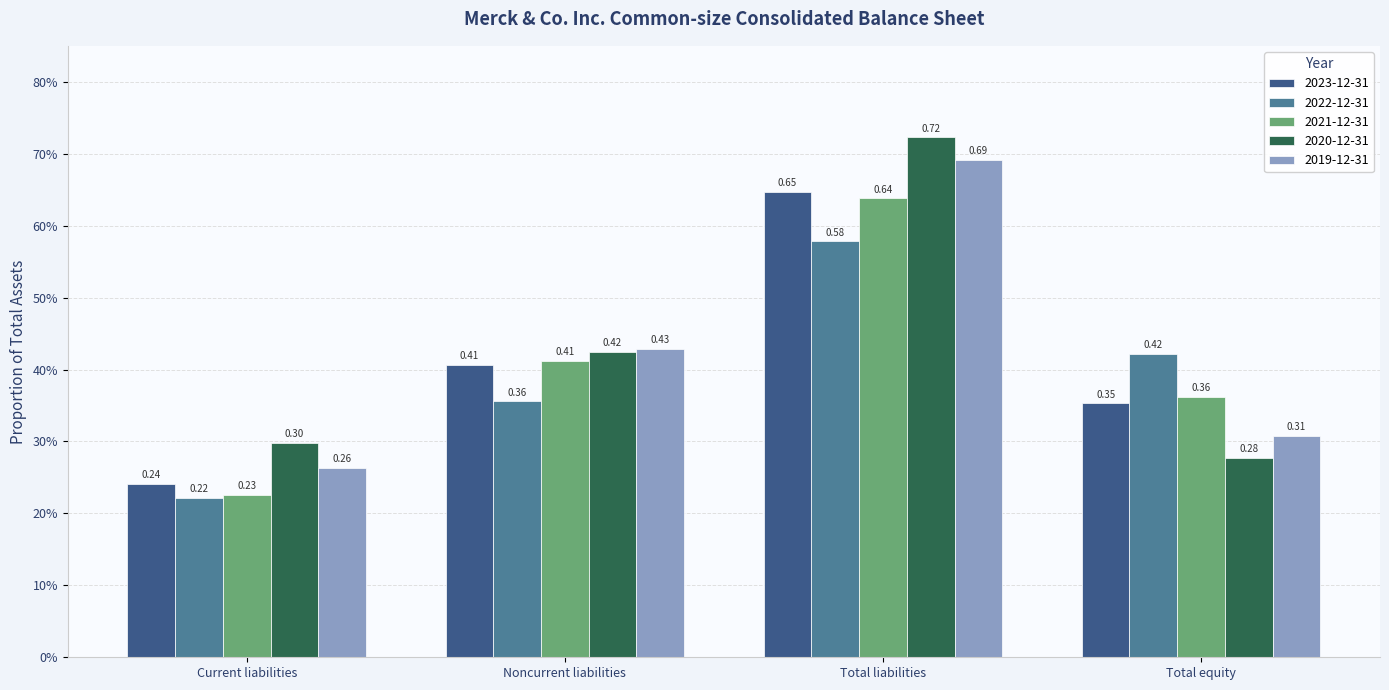

Count the 2023-12-31 values in the range 0 to 1.

4